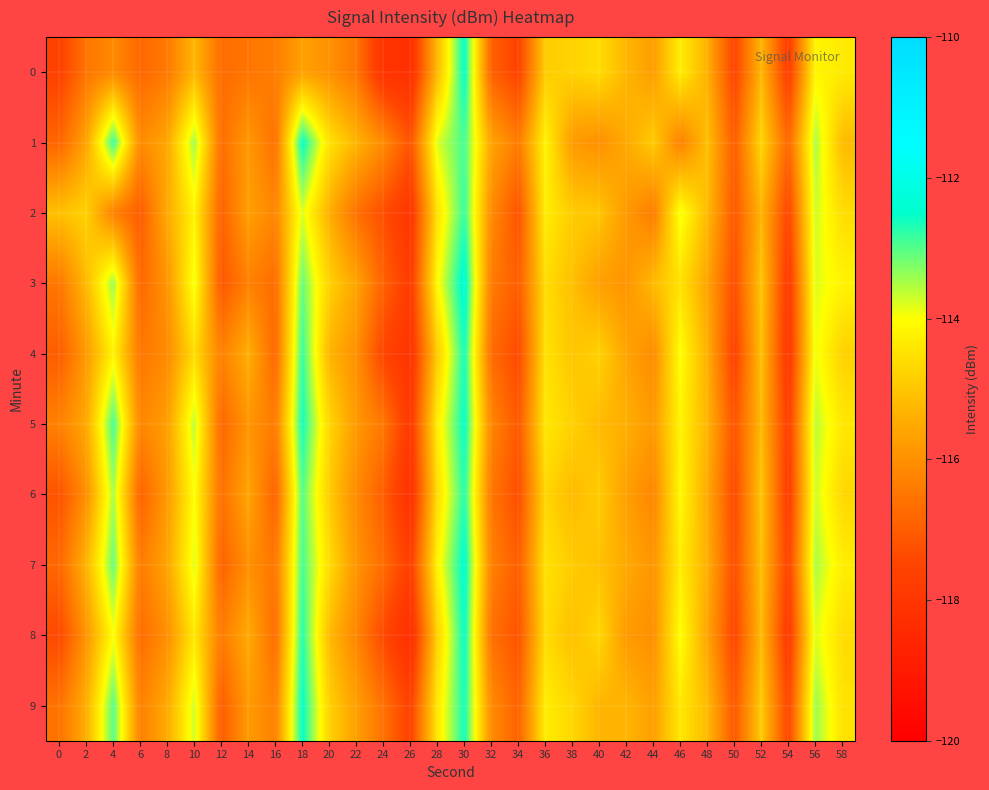

At which category is the sum across all series the highest?

30